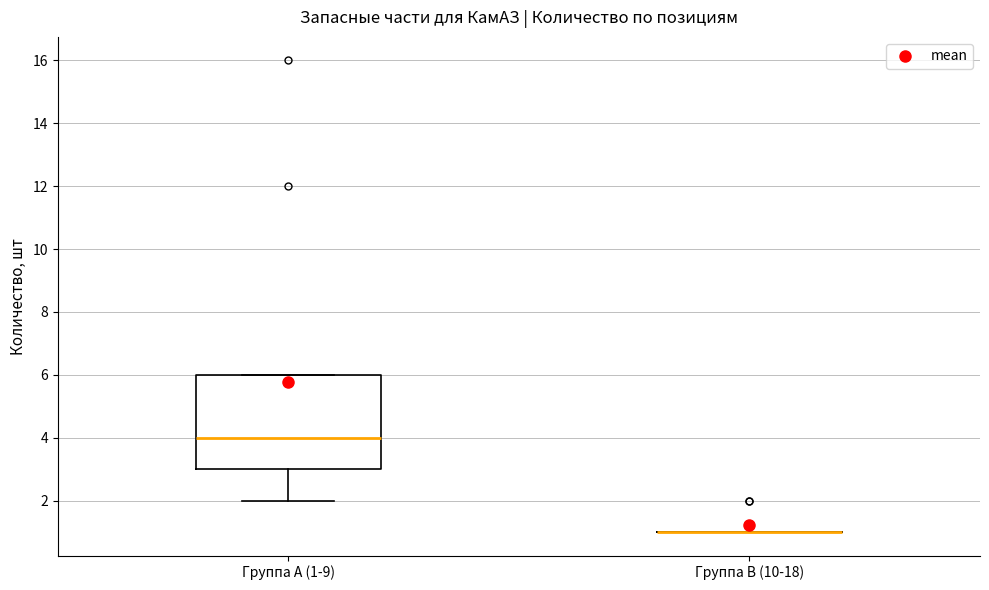

Reading left to right, transcribe this box plot: for each box, give where its median line is, the range the box spans, and where its two whiskers end, as read against the y-axis. The values are not printed on the chart, so give them approximately, as read against the axis.

Группа A (1-9): median 4, box 3 to 6, whiskers 2 to 6
Группа B (10-18): box collapsed to a line at 1, whiskers 1 to 1